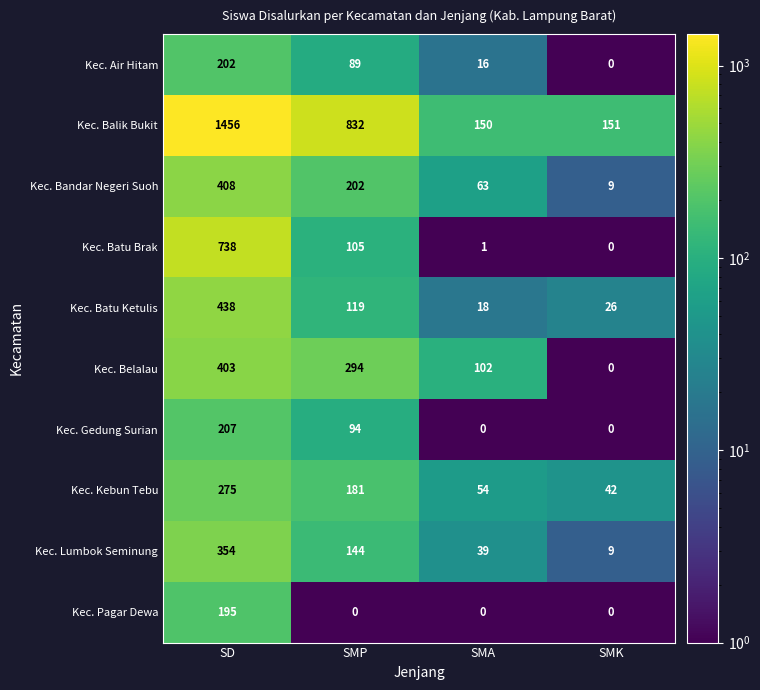

At which label does Kec. Air Hitam reach its minimum?

SMK